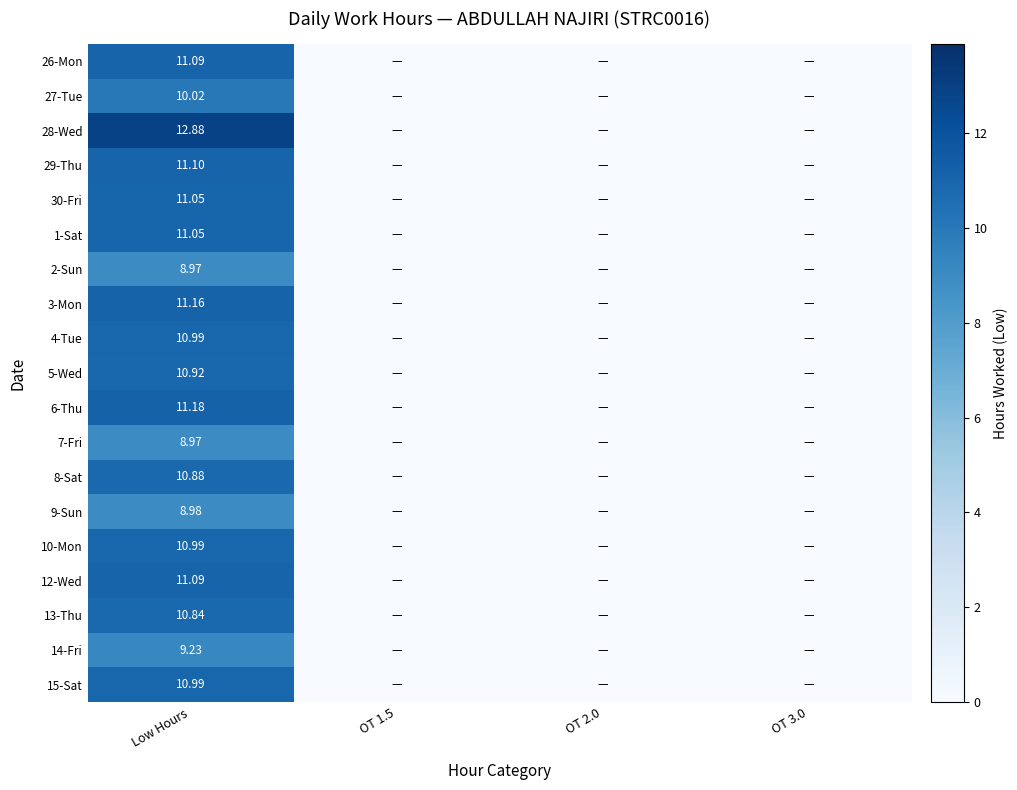

Between OT 1.5 and Low Hours, which is larger?

Low Hours